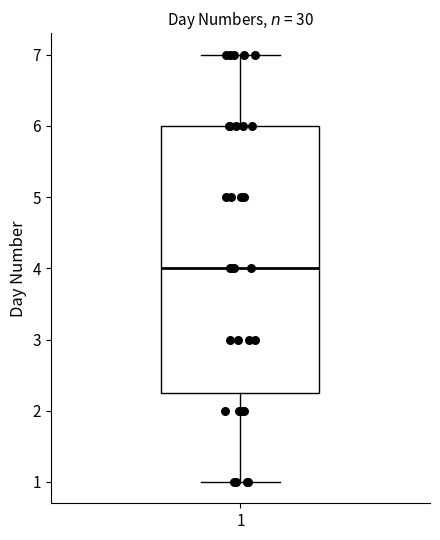

Where does the upper whisker of the box at x = 1 end on the y-axis? The values are not printed on the chart, so give them approximately, as read against the axis.

7.0